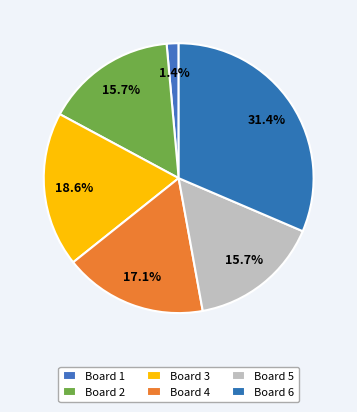

Rank the categories by value from lowest to highest.

1, 2, 5, 4, 3, 6